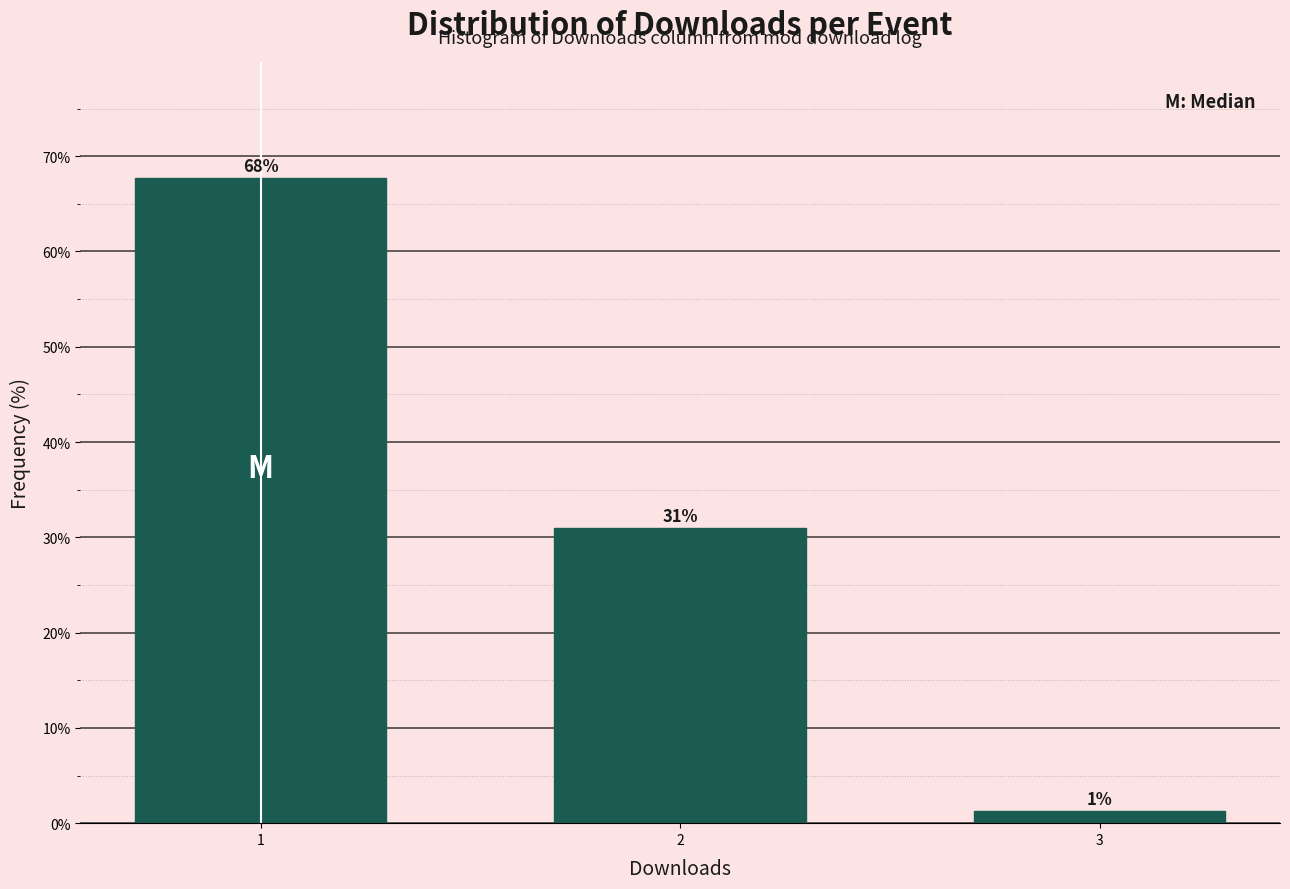

What is the average value?

33.3